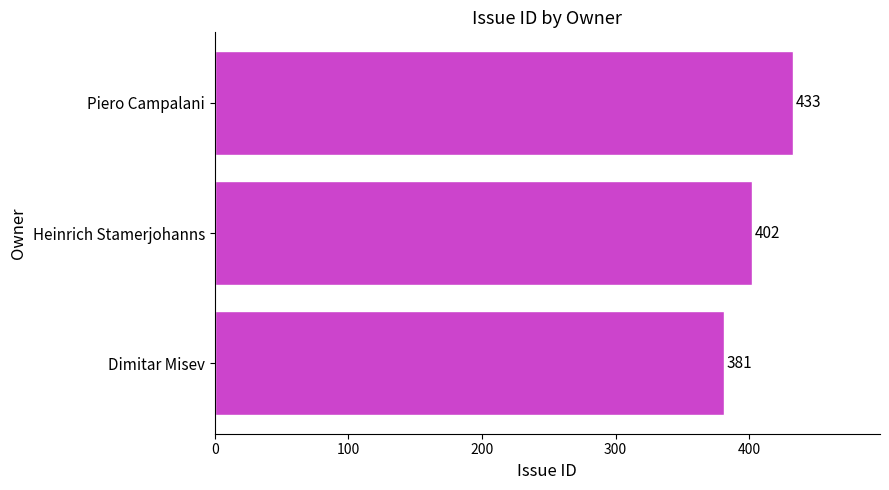

How many distinct data groups are displayed?

1